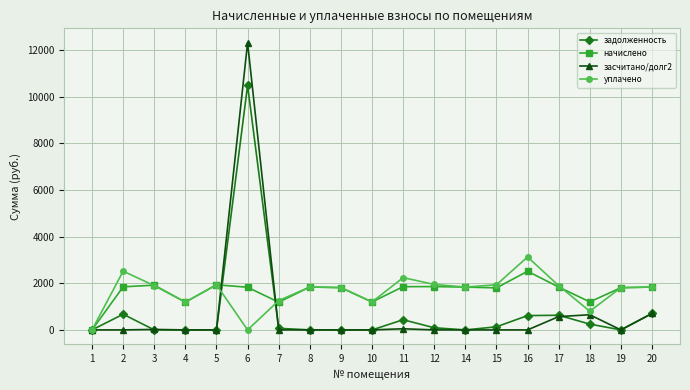

At which category does уплачено reach its first local valley?

4